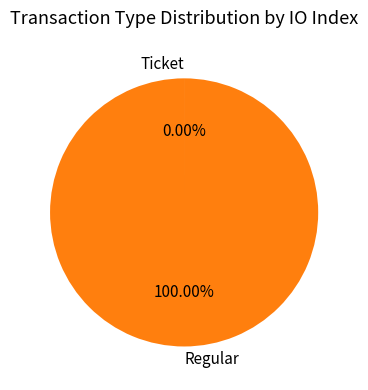

Does any single category account for the majority?

Yes